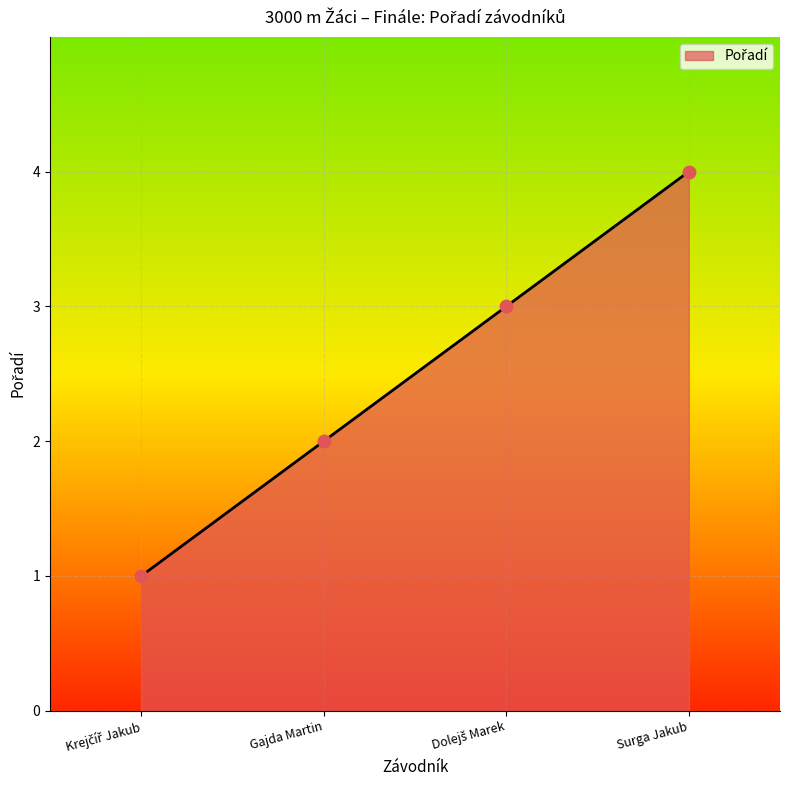

Between Gajda Martin and Surga Jakub, which is larger?

Surga Jakub